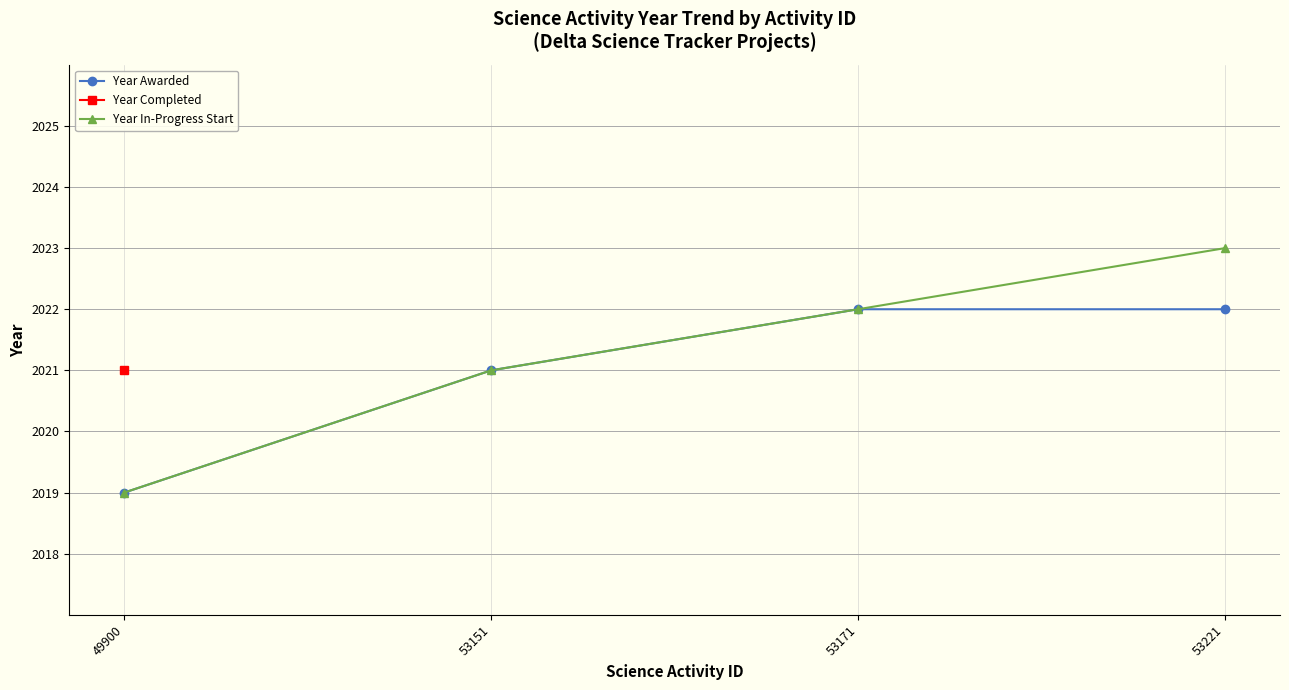

What is the lowest value of the Year In-Progress Start series?

2019